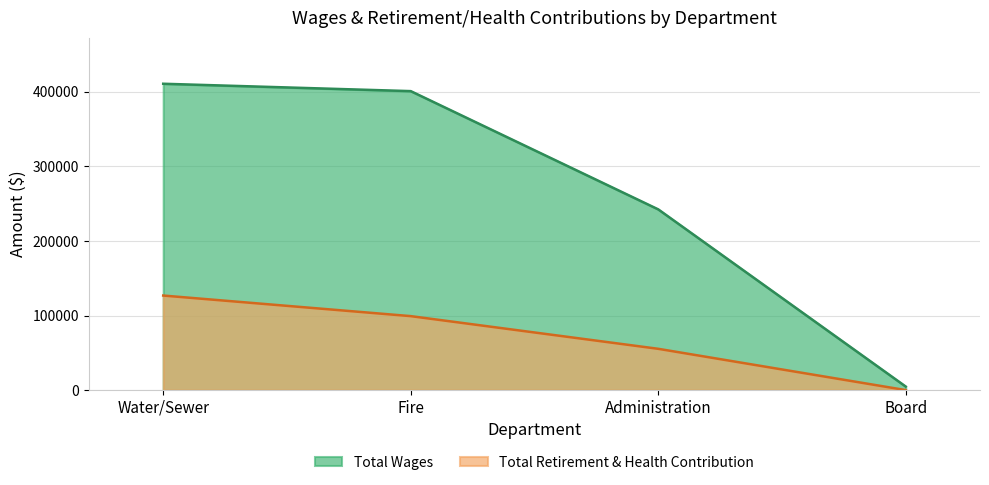

True or false: Total Wages and Total Retirement & Health Contribution cross at least once.

False